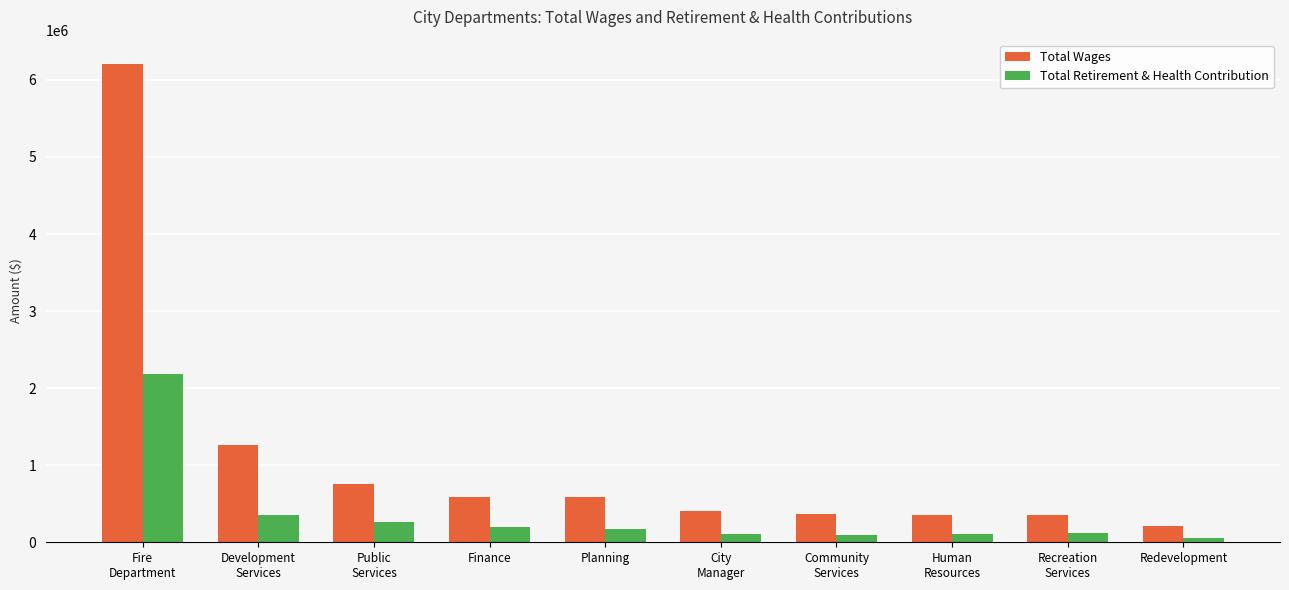

At Public
Services, list the series in order from smallest to largest.

Total Retirement & Health Contribution, Total Wages